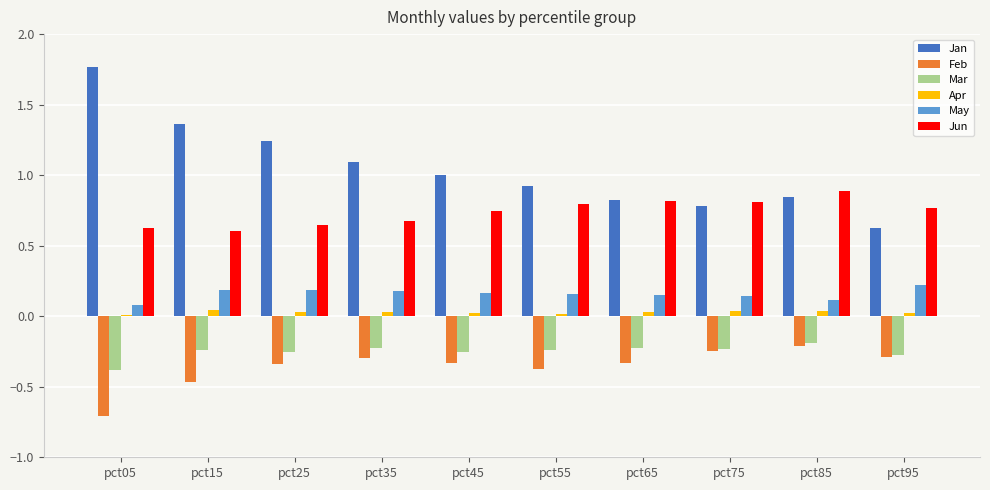

Are the bars horizontal?

No